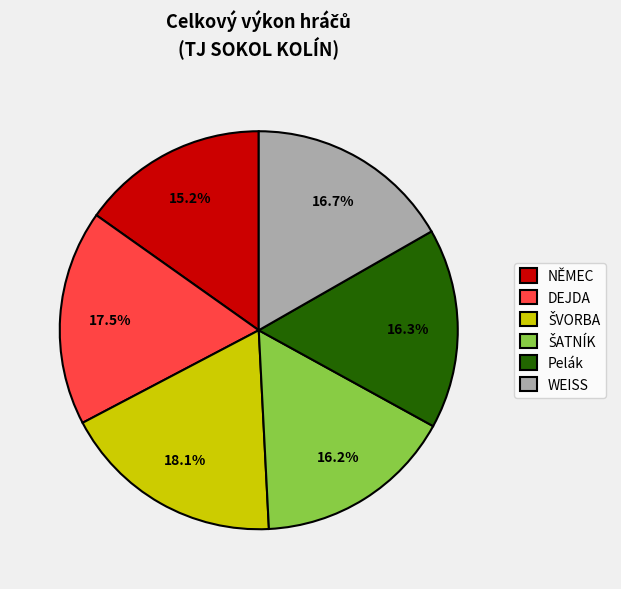

The WEISS slice represents 23% of the pie. True or false?

False